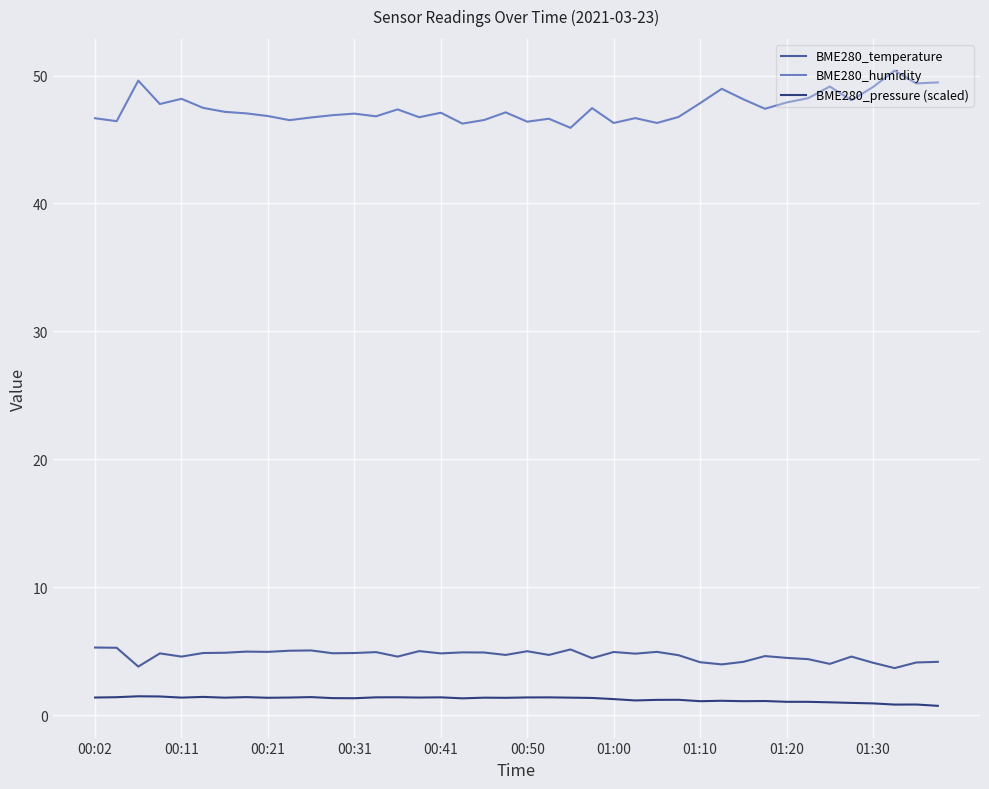

What is the difference between the maximum and second lowest values in the BME280_pressure (scaled) series?

0.6